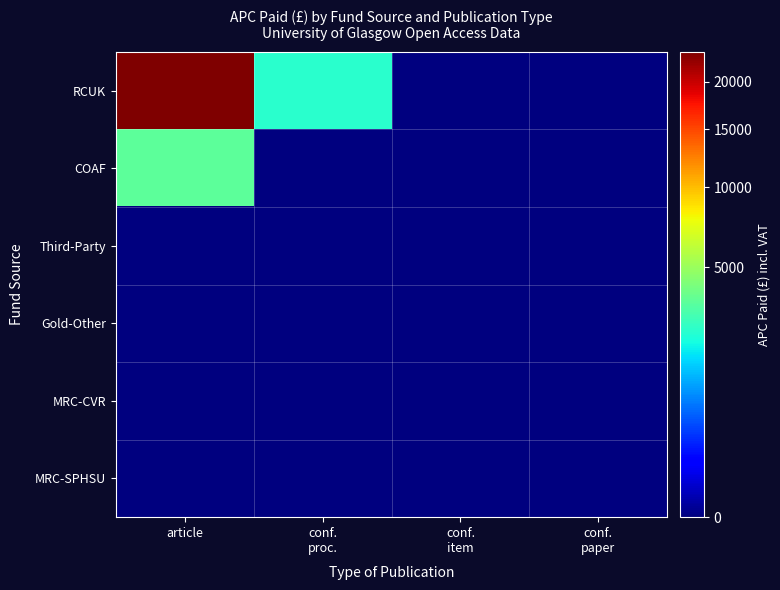

Which label corresponds to the largest value in the chart?

article